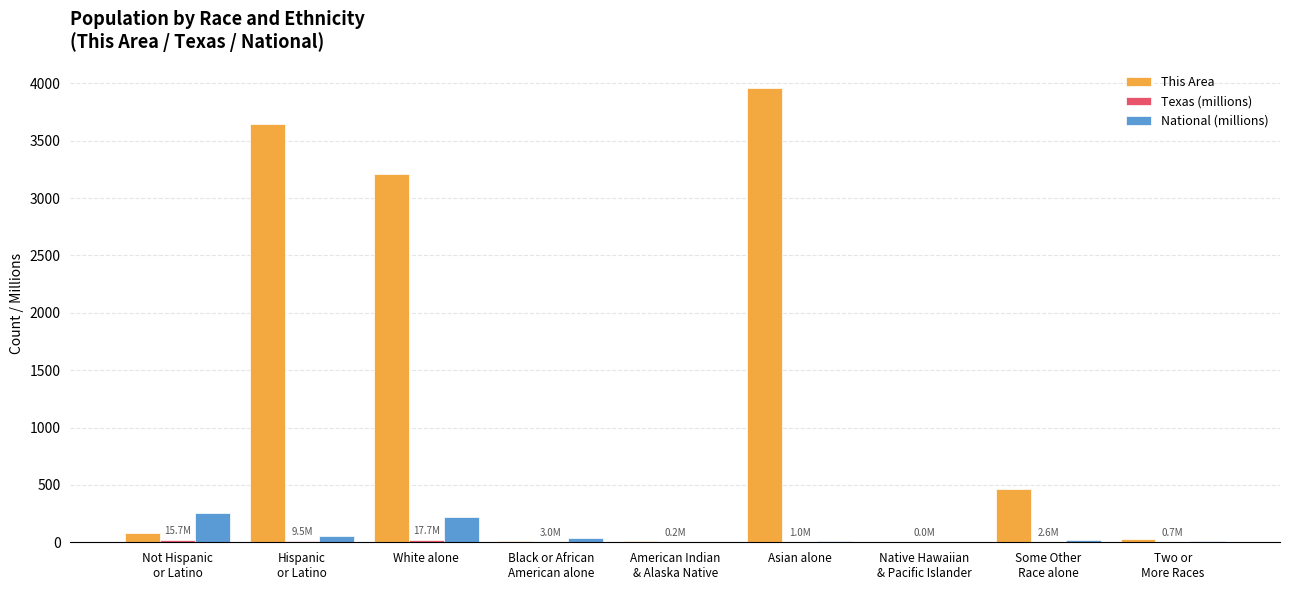

Are the bars grouped side by side (vs. stacked)?

Yes